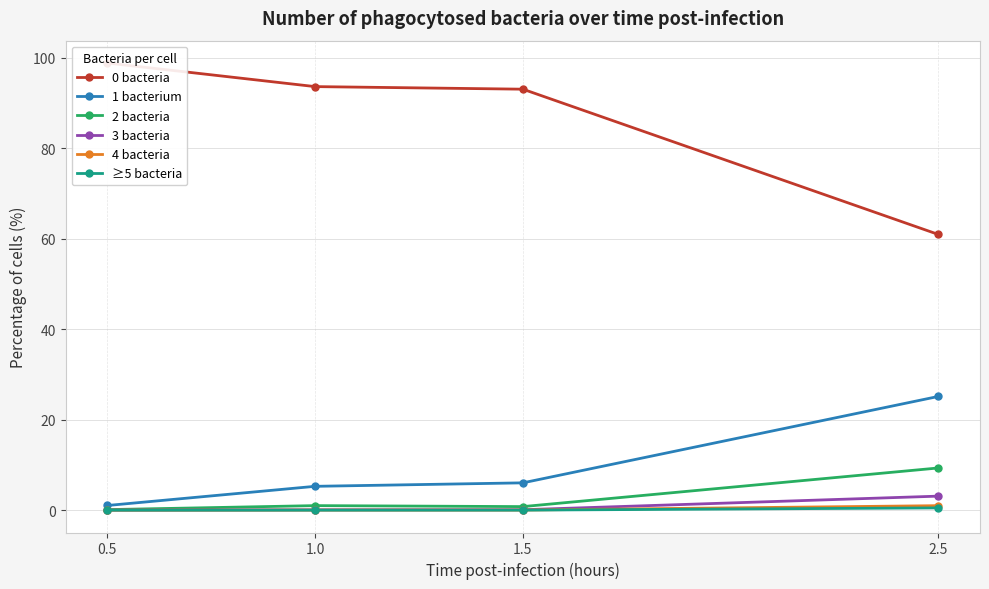

What are all the series names shown in the legend?

0 bacteria, 1 bacterium, 2 bacteria, 3 bacteria, 4 bacteria, ≥5 bacteria